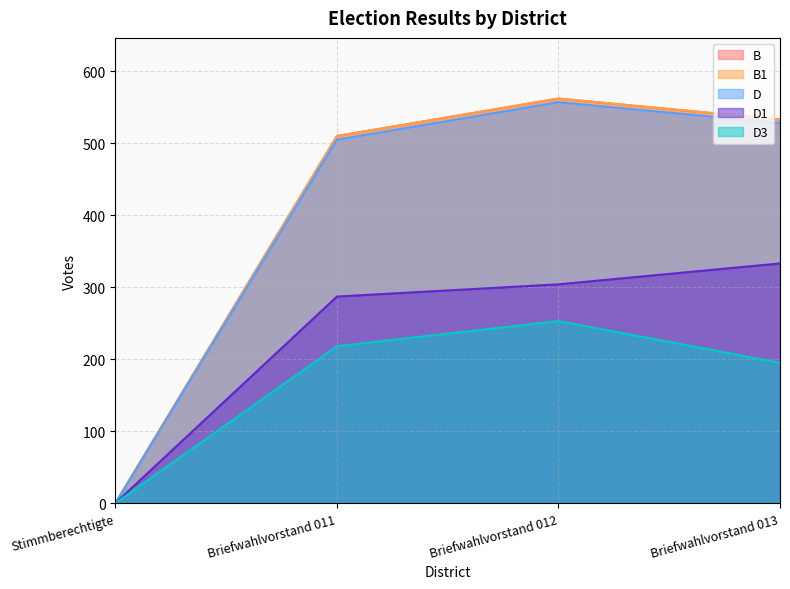

True or false: D1 and D3 intersect in this chart.

False